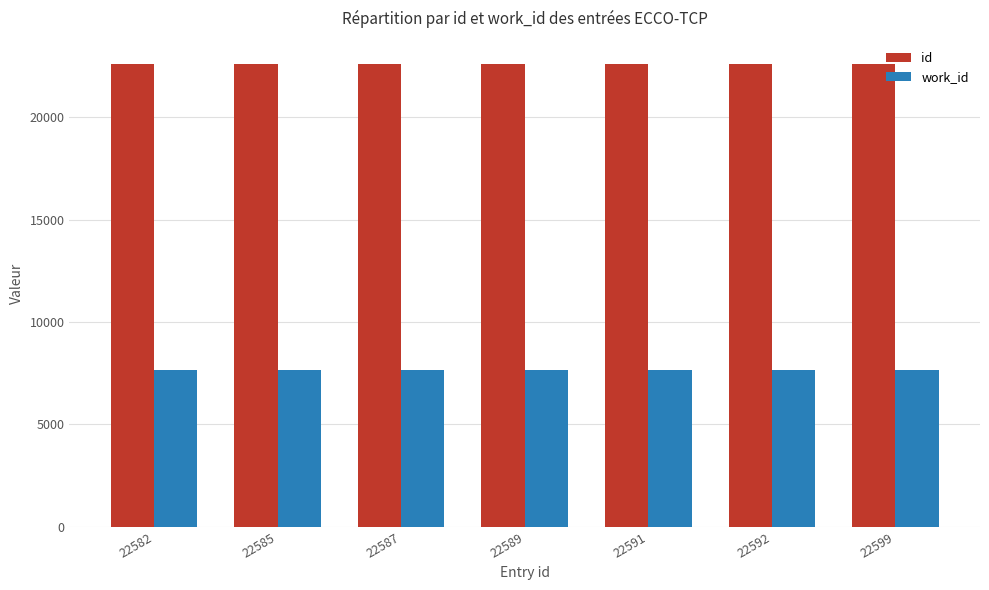

What is the value of the work_id bar at the 6th from the left?

7656